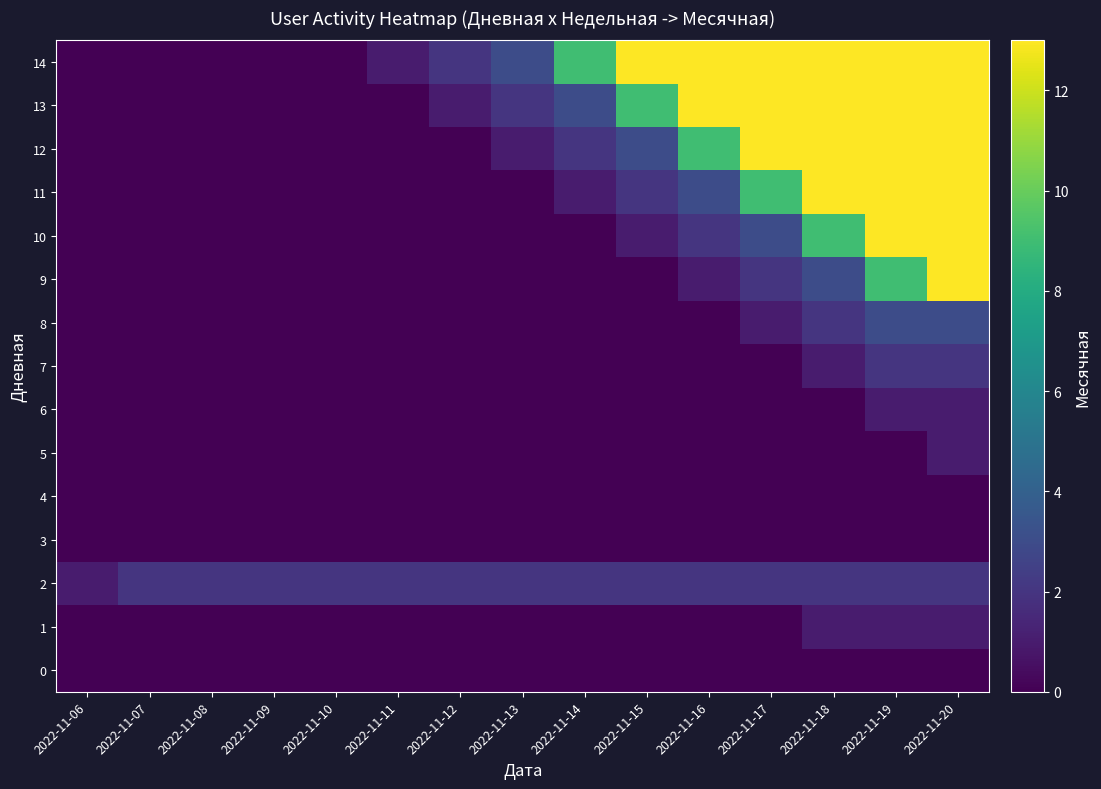

Reading left to right, what are all the values shown in this chart?

0: 2022-11-06=0	2022-11-07=0	2022-11-08=0	2022-11-09=0	2022-11-10=0	2022-11-11=0	2022-11-12=0	2022-11-13=0	2022-11-14=0	2022-11-15=0	2022-11-16=0	2022-11-17=0	2022-11-18=0	2022-11-19=0	2022-11-20=0
1: 2022-11-06=0	2022-11-07=0	2022-11-08=0	2022-11-09=0	2022-11-10=0	2022-11-11=0	2022-11-12=0	2022-11-13=0	2022-11-14=0	2022-11-15=0	2022-11-16=0	2022-11-17=0	2022-11-18=1	2022-11-19=1	2022-11-20=1
2: 2022-11-06=1	2022-11-07=2	2022-11-08=2	2022-11-09=2	2022-11-10=2	2022-11-11=2	2022-11-12=2	2022-11-13=2	2022-11-14=2	2022-11-15=2	2022-11-16=2	2022-11-17=2	2022-11-18=2	2022-11-19=2	2022-11-20=2
3: 2022-11-06=0	2022-11-07=0	2022-11-08=0	2022-11-09=0	2022-11-10=0	2022-11-11=0	2022-11-12=0	2022-11-13=0	2022-11-14=0	2022-11-15=0	2022-11-16=0	2022-11-17=0	2022-11-18=0	2022-11-19=0	2022-11-20=0
4: 2022-11-06=0	2022-11-07=0	2022-11-08=0	2022-11-09=0	2022-11-10=0	2022-11-11=0	2022-11-12=0	2022-11-13=0	2022-11-14=0	2022-11-15=0	2022-11-16=0	2022-11-17=0	2022-11-18=0	2022-11-19=0	2022-11-20=0
5: 2022-11-06=0	2022-11-07=0	2022-11-08=0	2022-11-09=0	2022-11-10=0	2022-11-11=0	2022-11-12=0	2022-11-13=0	2022-11-14=0	2022-11-15=0	2022-11-16=0	2022-11-17=0	2022-11-18=0	2022-11-19=0	2022-11-20=1
6: 2022-11-06=0	2022-11-07=0	2022-11-08=0	2022-11-09=0	2022-11-10=0	2022-11-11=0	2022-11-12=0	2022-11-13=0	2022-11-14=0	2022-11-15=0	2022-11-16=0	2022-11-17=0	2022-11-18=0	2022-11-19=1	2022-11-20=1
7: 2022-11-06=0	2022-11-07=0	2022-11-08=0	2022-11-09=0	2022-11-10=0	2022-11-11=0	2022-11-12=0	2022-11-13=0	2022-11-14=0	2022-11-15=0	2022-11-16=0	2022-11-17=0	2022-11-18=1	2022-11-19=2	2022-11-20=2
8: 2022-11-06=0	2022-11-07=0	2022-11-08=0	2022-11-09=0	2022-11-10=0	2022-11-11=0	2022-11-12=0	2022-11-13=0	2022-11-14=0	2022-11-15=0	2022-11-16=0	2022-11-17=1	2022-11-18=2	2022-11-19=3	2022-11-20=3
9: 2022-11-06=0	2022-11-07=0	2022-11-08=0	2022-11-09=0	2022-11-10=0	2022-11-11=0	2022-11-12=0	2022-11-13=0	2022-11-14=0	2022-11-15=0	2022-11-16=1	2022-11-17=2	2022-11-18=3	2022-11-19=9	2022-11-20=13
10: 2022-11-06=0	2022-11-07=0	2022-11-08=0	2022-11-09=0	2022-11-10=0	2022-11-11=0	2022-11-12=0	2022-11-13=0	2022-11-14=0	2022-11-15=1	2022-11-16=2	2022-11-17=3	2022-11-18=9	2022-11-19=13	2022-11-20=13
11: 2022-11-06=0	2022-11-07=0	2022-11-08=0	2022-11-09=0	2022-11-10=0	2022-11-11=0	2022-11-12=0	2022-11-13=0	2022-11-14=1	2022-11-15=2	2022-11-16=3	2022-11-17=9	2022-11-18=13	2022-11-19=13	2022-11-20=13
12: 2022-11-06=0	2022-11-07=0	2022-11-08=0	2022-11-09=0	2022-11-10=0	2022-11-11=0	2022-11-12=0	2022-11-13=1	2022-11-14=2	2022-11-15=3	2022-11-16=9	2022-11-17=13	2022-11-18=13	2022-11-19=13	2022-11-20=13
13: 2022-11-06=0	2022-11-07=0	2022-11-08=0	2022-11-09=0	2022-11-10=0	2022-11-11=0	2022-11-12=1	2022-11-13=2	2022-11-14=3	2022-11-15=9	2022-11-16=13	2022-11-17=13	2022-11-18=13	2022-11-19=13	2022-11-20=13
14: 2022-11-06=0	2022-11-07=0	2022-11-08=0	2022-11-09=0	2022-11-10=0	2022-11-11=1	2022-11-12=2	2022-11-13=3	2022-11-14=9	2022-11-15=13	2022-11-16=13	2022-11-17=13	2022-11-18=13	2022-11-19=13	2022-11-20=13